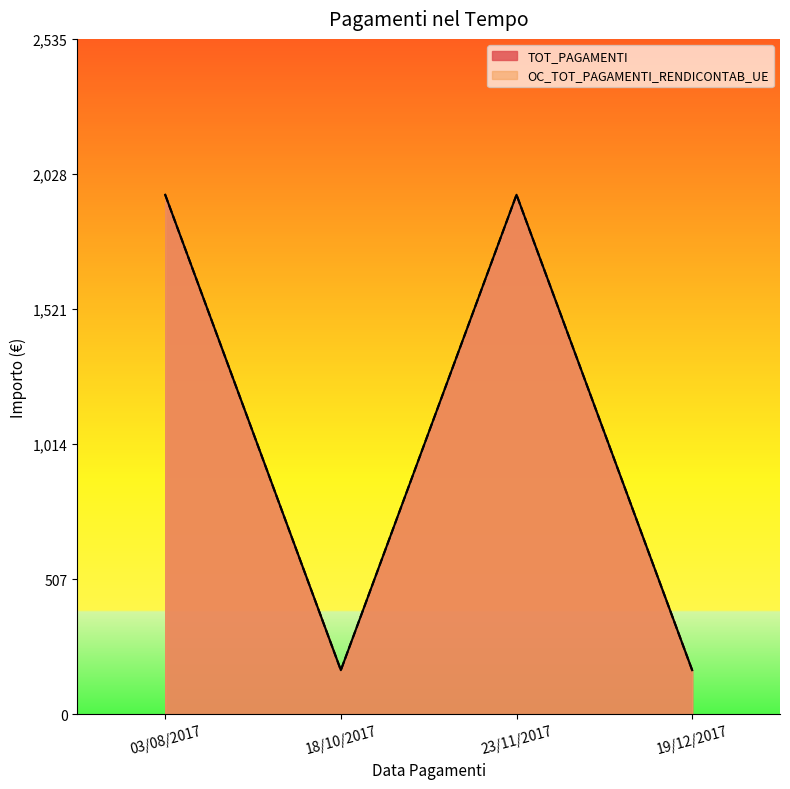

What is the lowest value of the TOT_PAGAMENTI series?

165.8